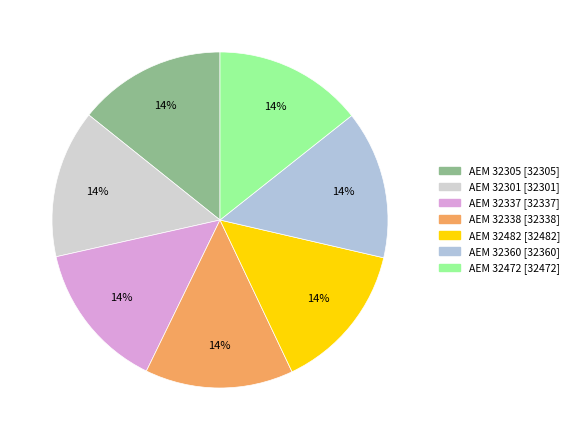

Count the number of slices in the pie.

7